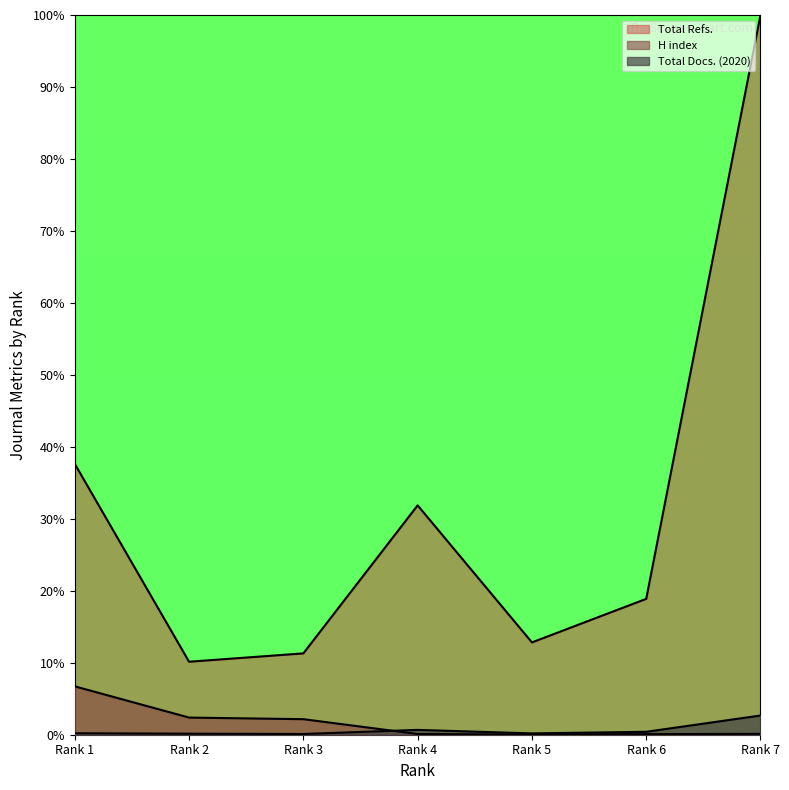

The value of H index at Rank 1 is 6.7. True or false?

True